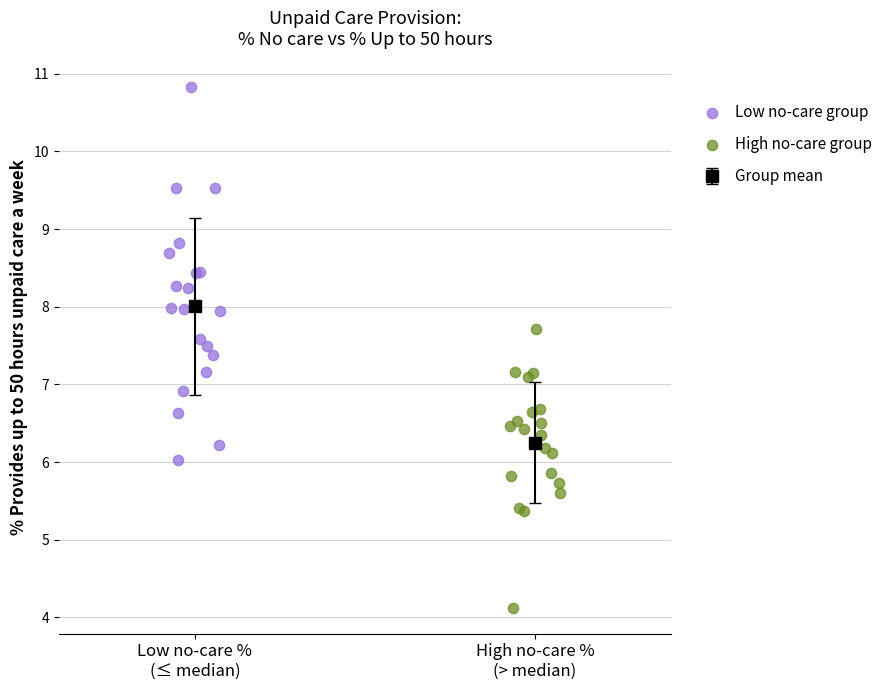

Which series contains the lowest Y value?

High no-care group